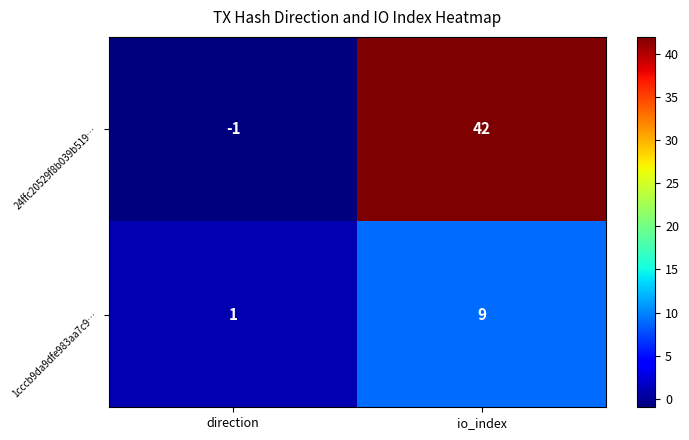

What is the spread (max minus min) of values at io_index?

33